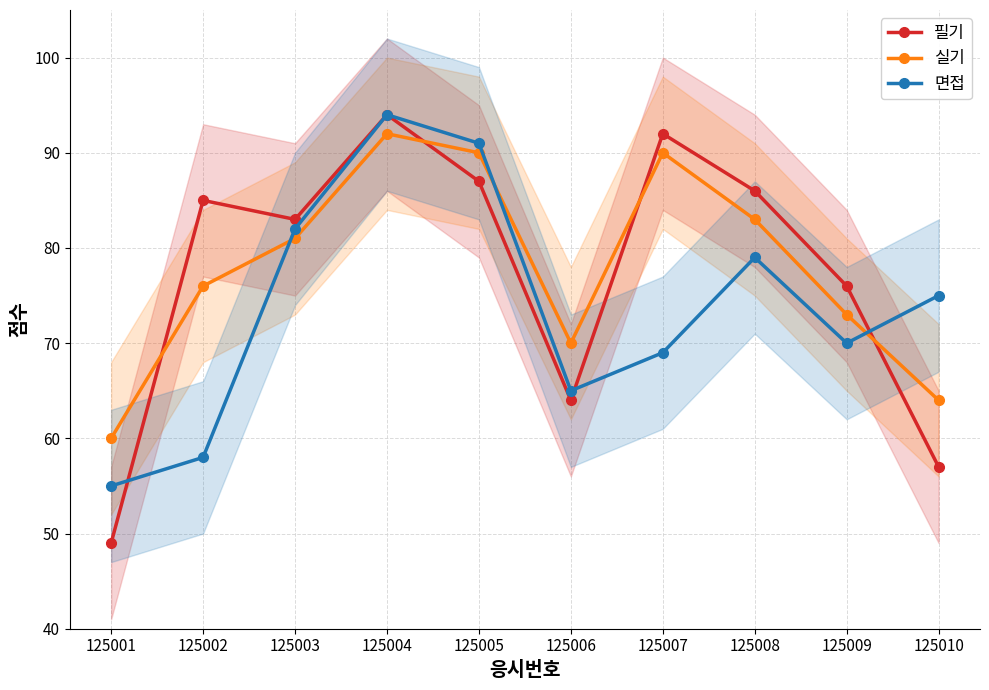

How many lines are shown in the chart?

3